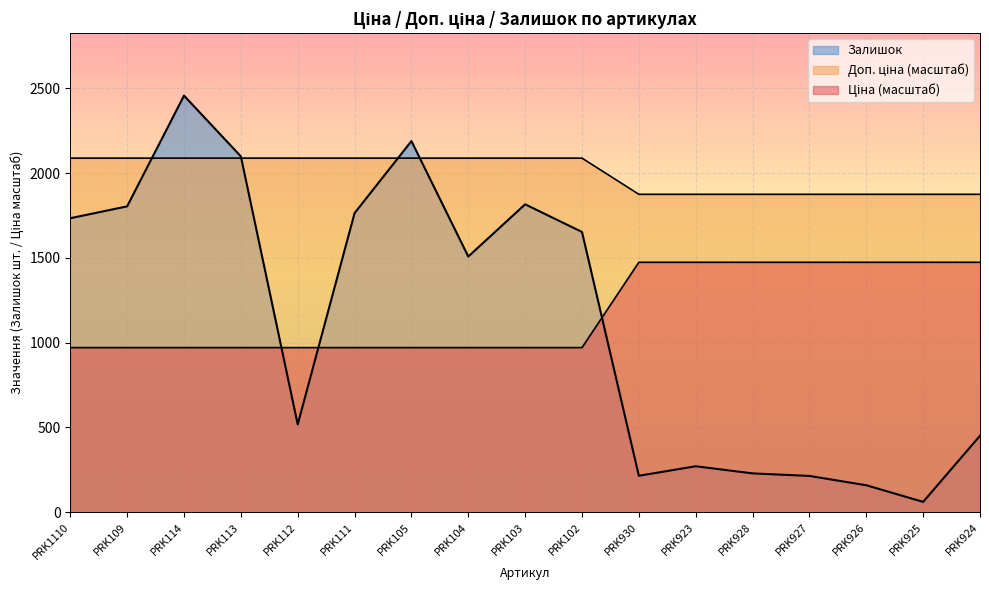

Where is Ціна nearest to the value 1981?

PRK930